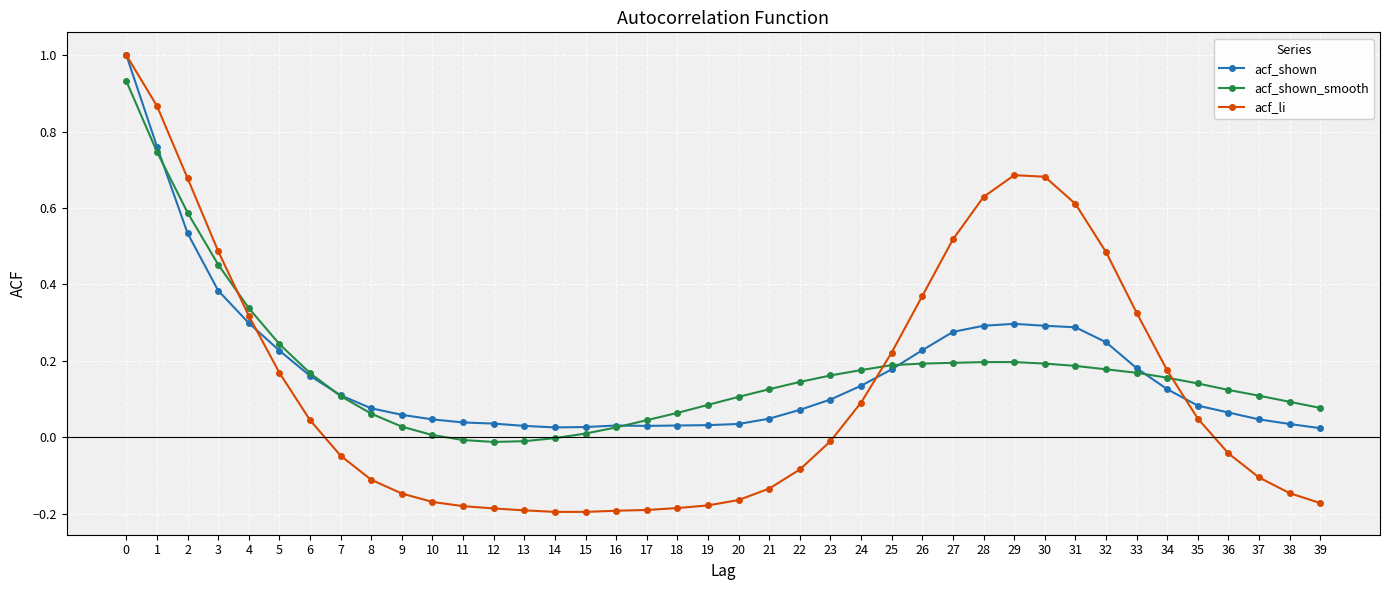

The acf_shown series shows 0.1 at 38. True or false?

False